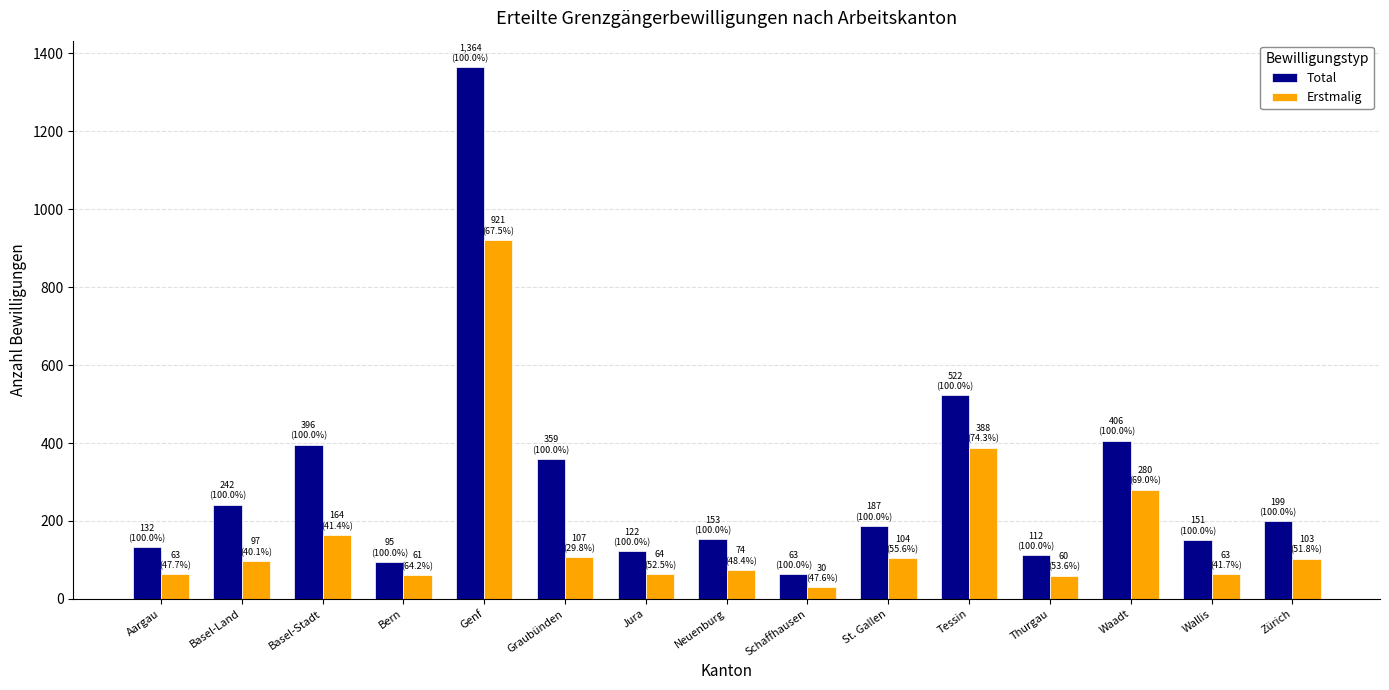

Between Aargau and Zürich, which series saw the biggest shift?

Total